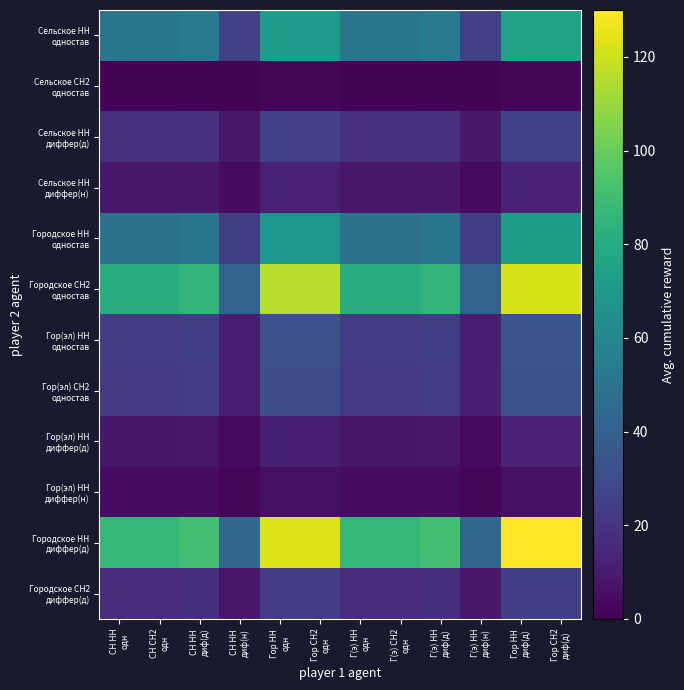

List the series in order of their peak value, lowest first.

Сельское СН2 одностав, Гор(эл) НН диффер(н), Гор(эл) НН диффер(д), Сельское НН диффер(н), Городское СН2 диффер(д), Сельское НН диффер(д), Гор(эл) СН2 одностав, Гор(эл) НН одностав, Городское НН одностав, Сельское НН одностав, Городское СН2 одностав, Городское НН диффер(д)